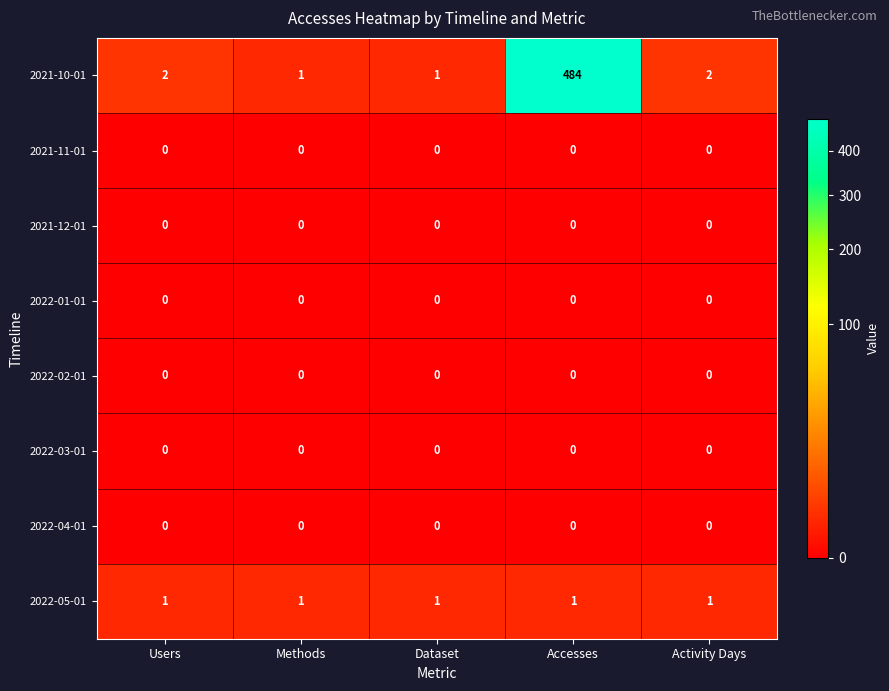

The value of 2022-05-01 at Methods is 2. True or false?

False